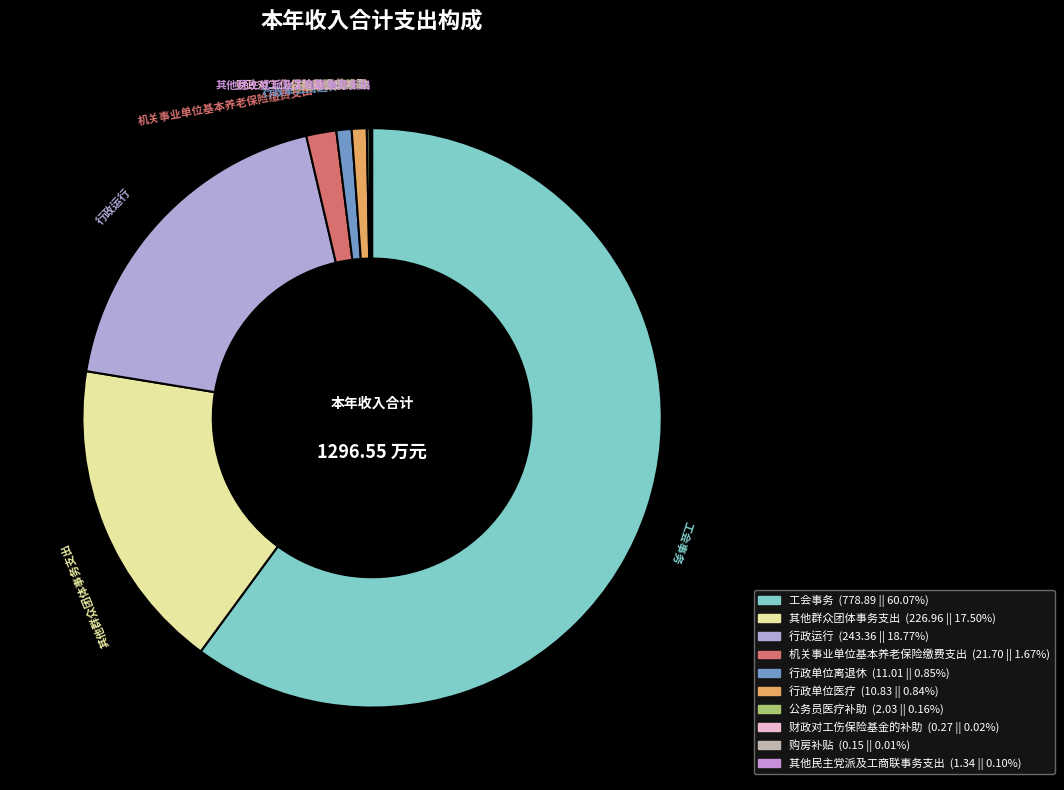

Combined, do 行政运行 and 机关事业单位基本养老保险缴费支出 account for over 50%?

No